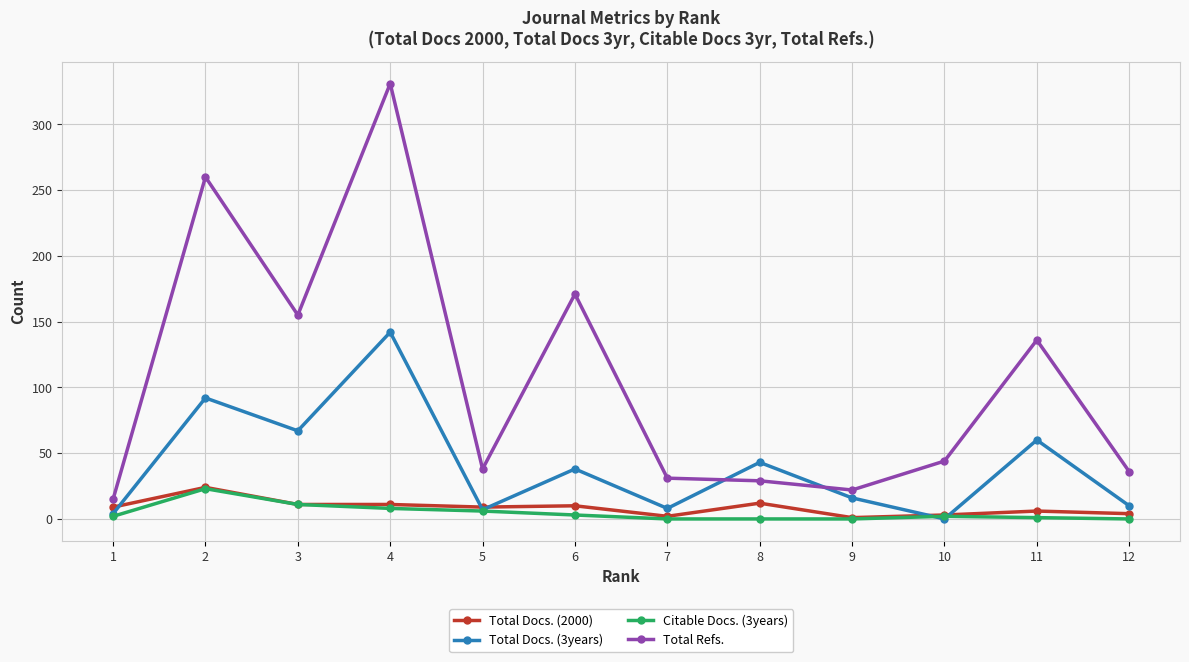

Which series changed the most between 6 and 11?

Total Refs.